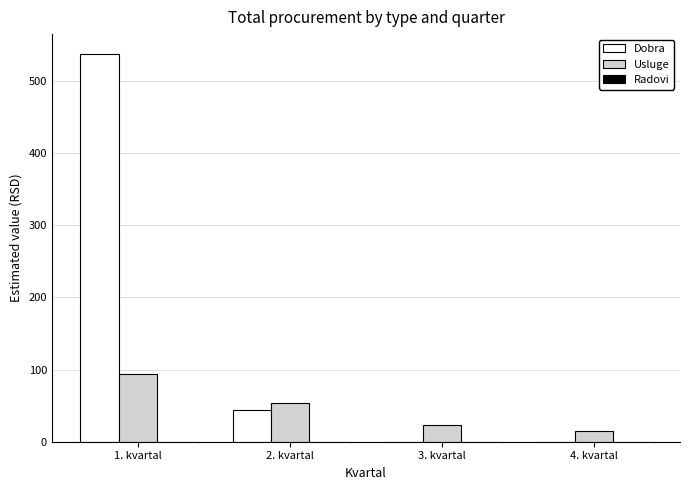

Between 2. kvartal and 3. kvartal, which series saw the biggest shift?

Dobra